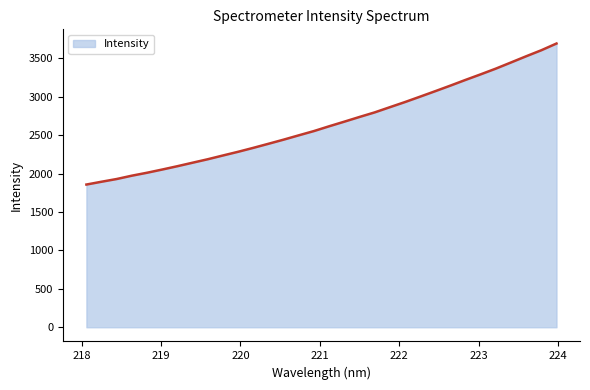

What is the sum of all values?

84830.6